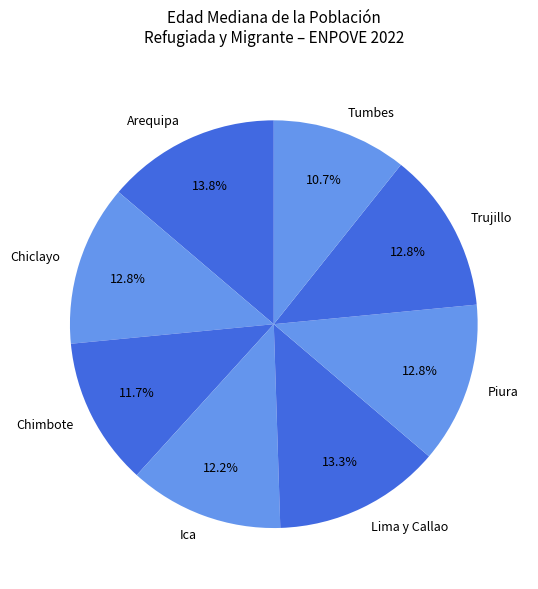

To the nearest percent, what percentage of the pie is Chimbote?

12%